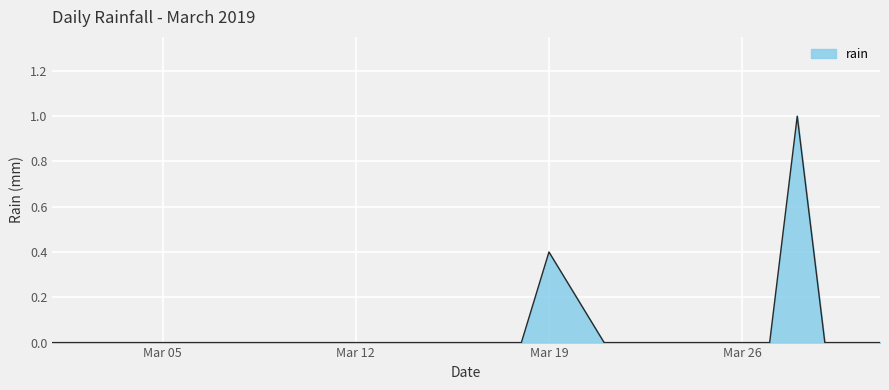

What is the greatest value displayed?

1.0